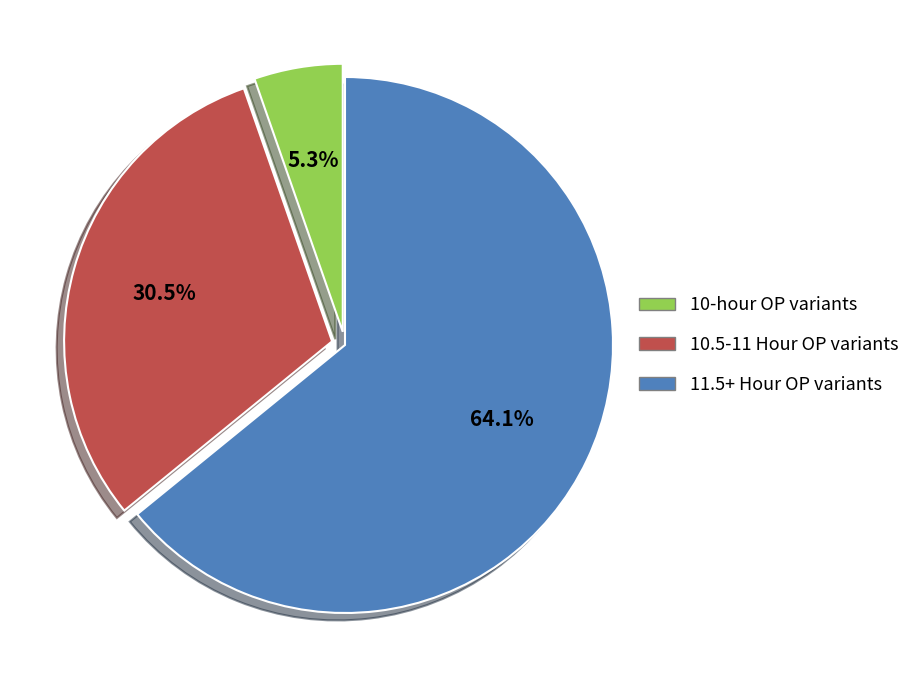

To the nearest percent, what is the difference between the largest and smallest slice percentages?

59%